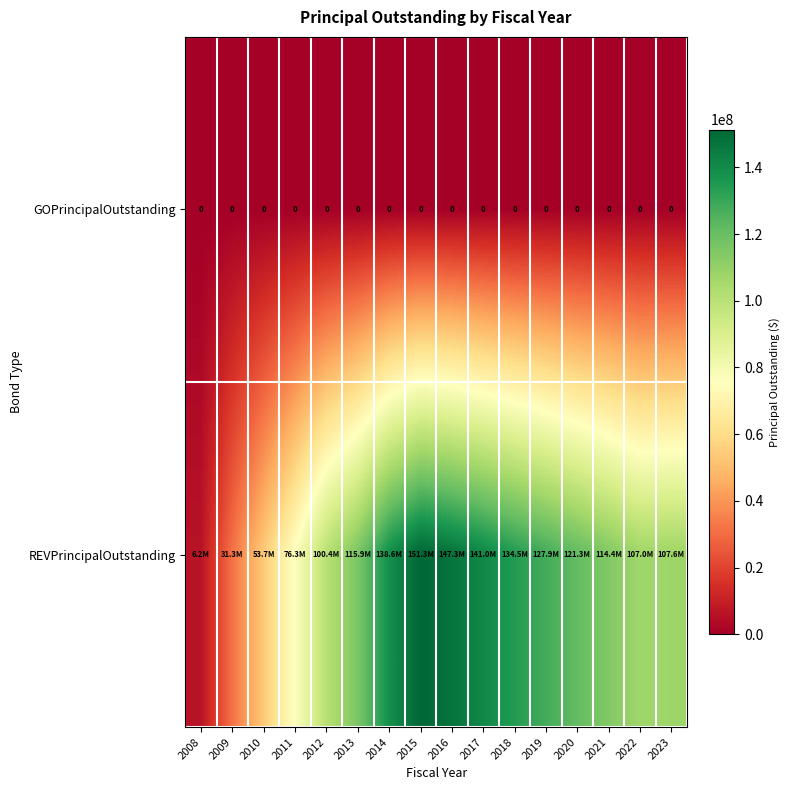

The GOPrincipalOutstanding series shows 0 at 2015. True or false?

True